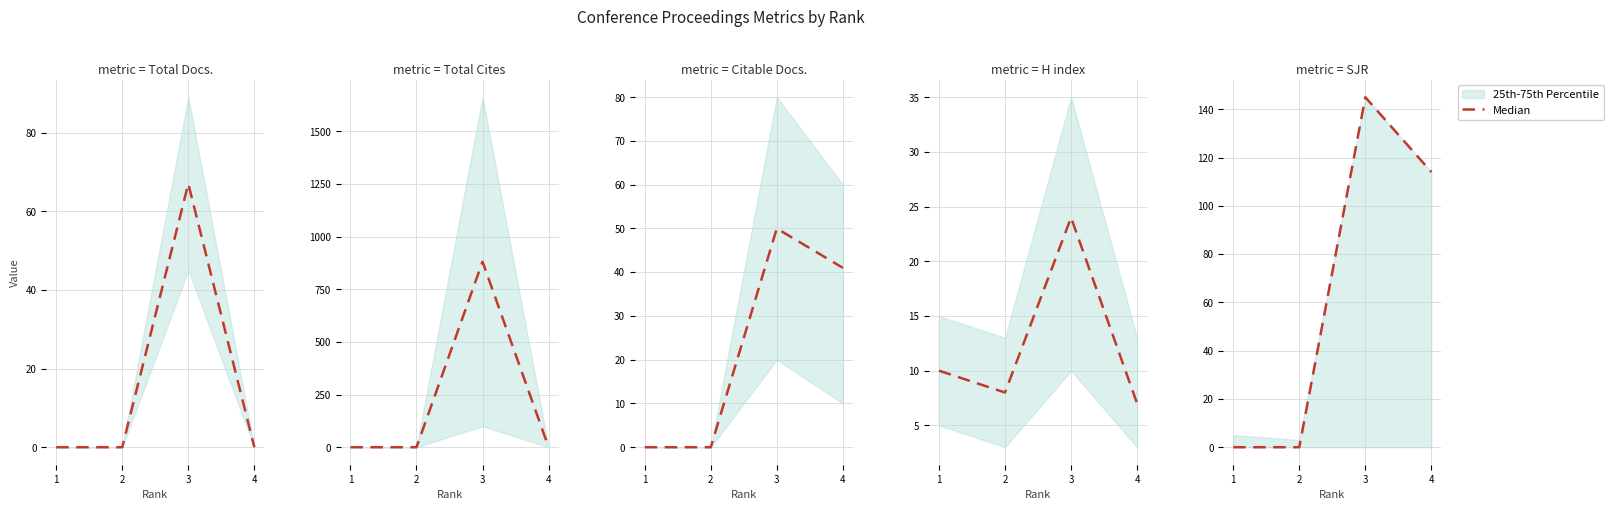

Approximately how many times larger is the value at 4 compared to 3?

0.8